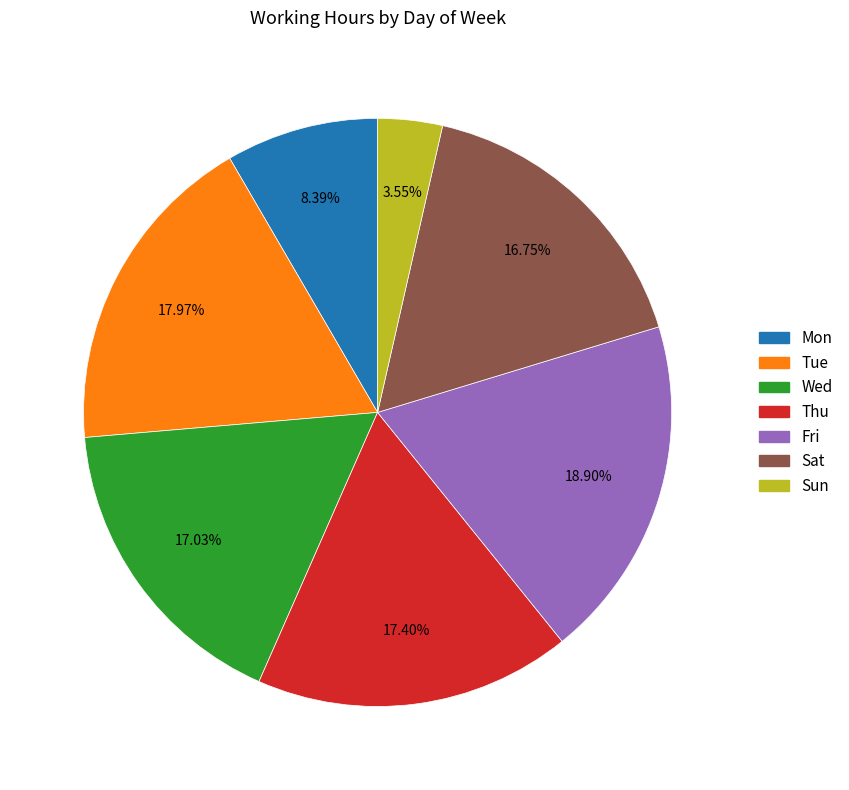

Do Fri and Sun together represent more than half of the pie?

No